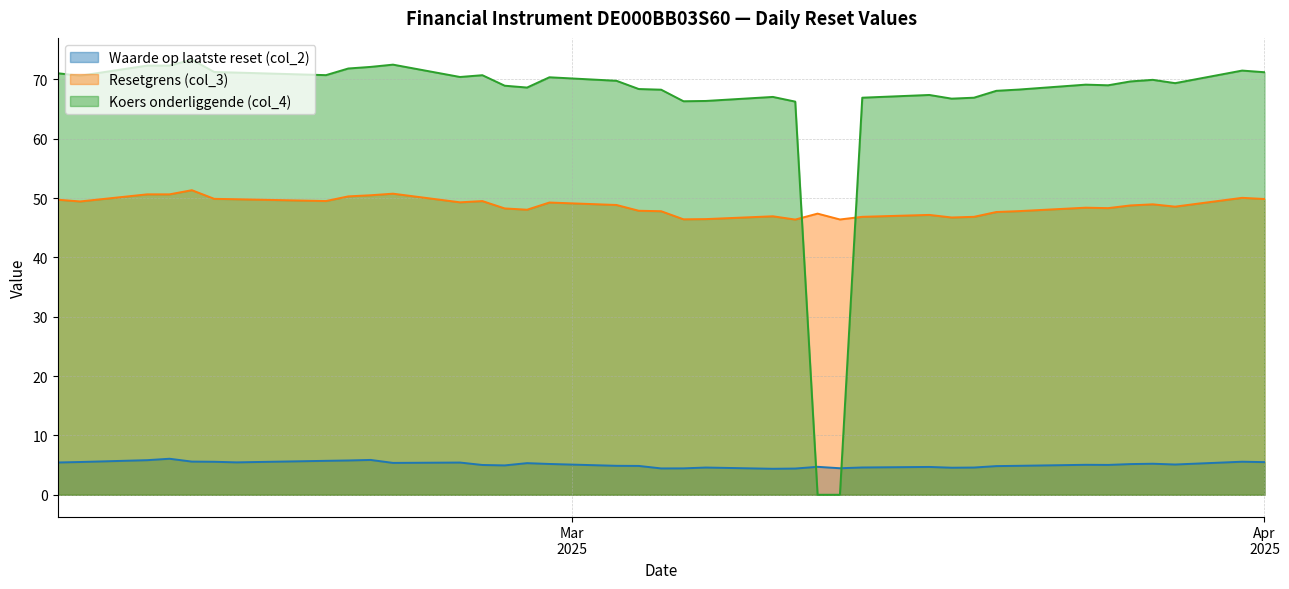

What is the difference between the maximum and minimum values in the Koers onderliggende (col_4) series?

73.3